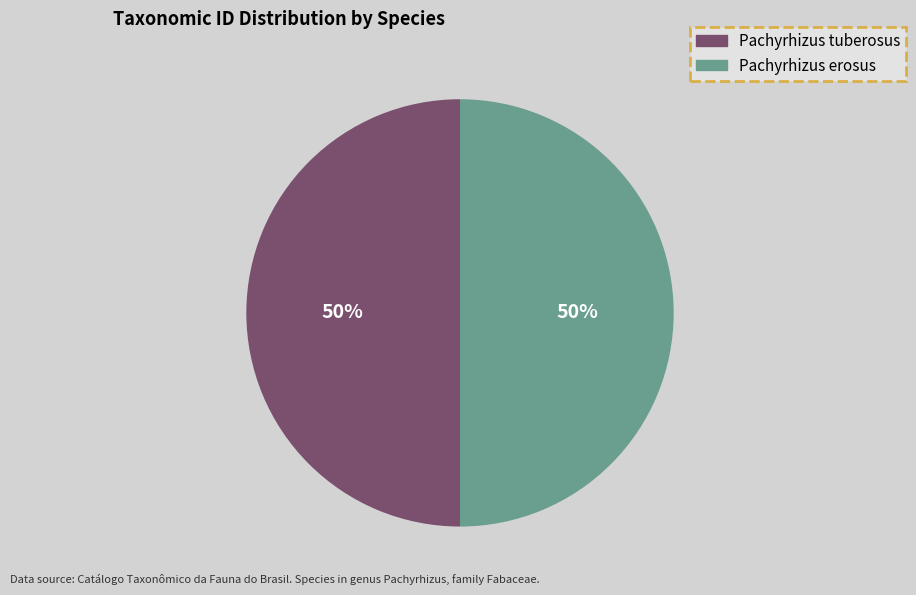

To the nearest percent, what portion does Pachyrhizus tuberosus represent?

50%